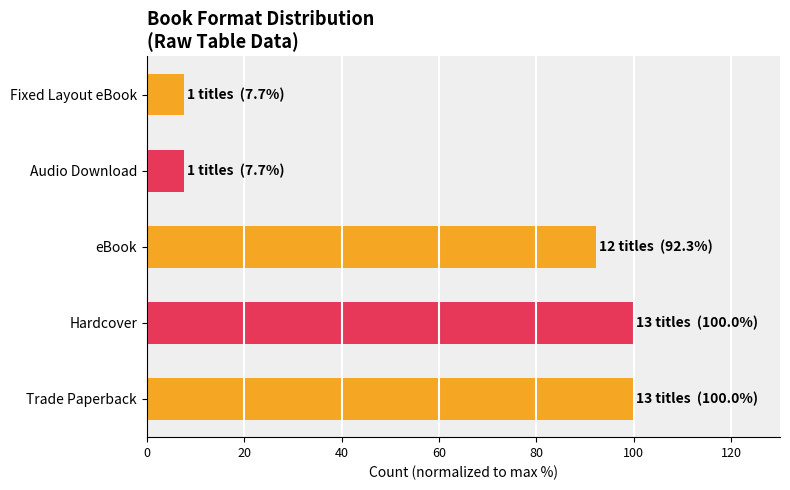

How many values are below 92?

2